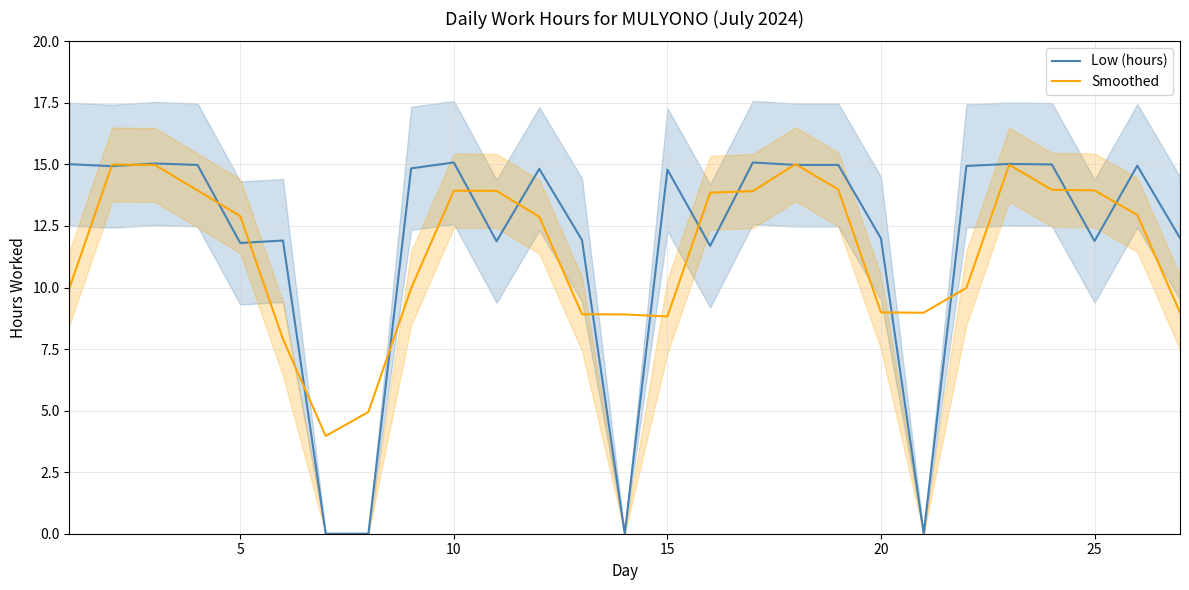

Rank the series by their average value, from lowest to highest.

Smoothed, Low (hours)